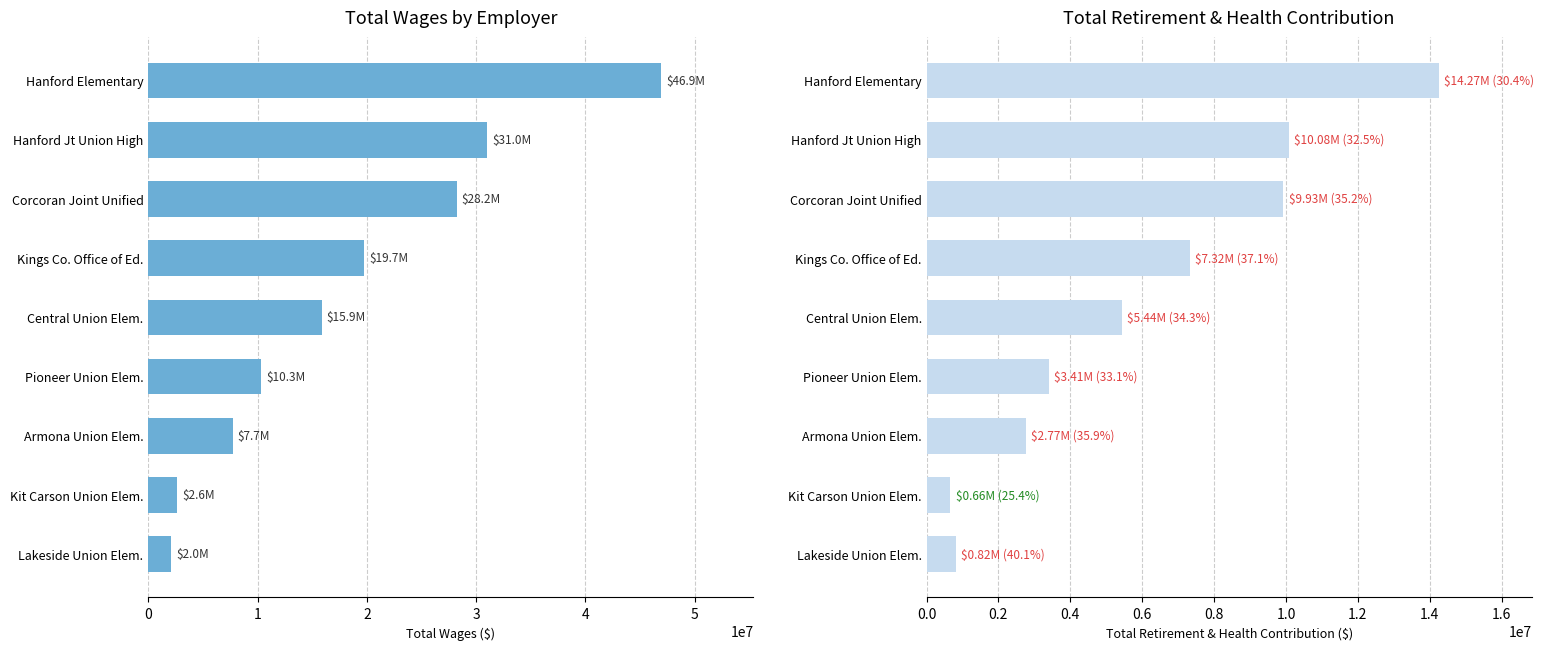

What is the total value across all series at Kings Co. Office of Ed.?

27049725